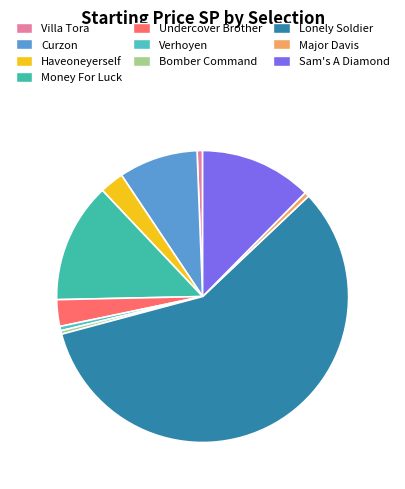

Count the number of slices in the pie.

10